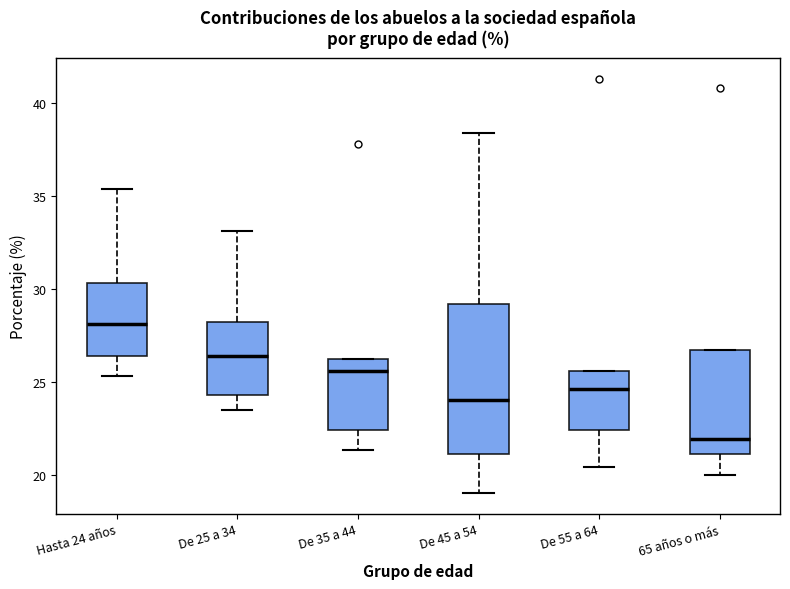

Reading left to right, read every box against the y-axis: the position of its median line, the range the box covers, and the ends of its whiskers. The values are not printed on the chart, so give them approximately, as read against the axis.

Hasta 24 años: median 28.0, box 26.5 to 30.5, whiskers 25.5 to 35.5
De 25 a 34: median 26.5, box 24.5 to 28.0, whiskers 23.5 to 33.0
De 35 a 44: median 25.5, box 22.5 to 26.0, whiskers 21.5 to 26.0
De 45 a 54: median 24.0, box 21.0 to 29.0, whiskers 19.0 to 38.5
De 55 a 64: median 24.5, box 22.5 to 25.5, whiskers 20.5 to 25.5
65 años o más: median 22.0, box 21.0 to 26.5, whiskers 20.0 to 26.5